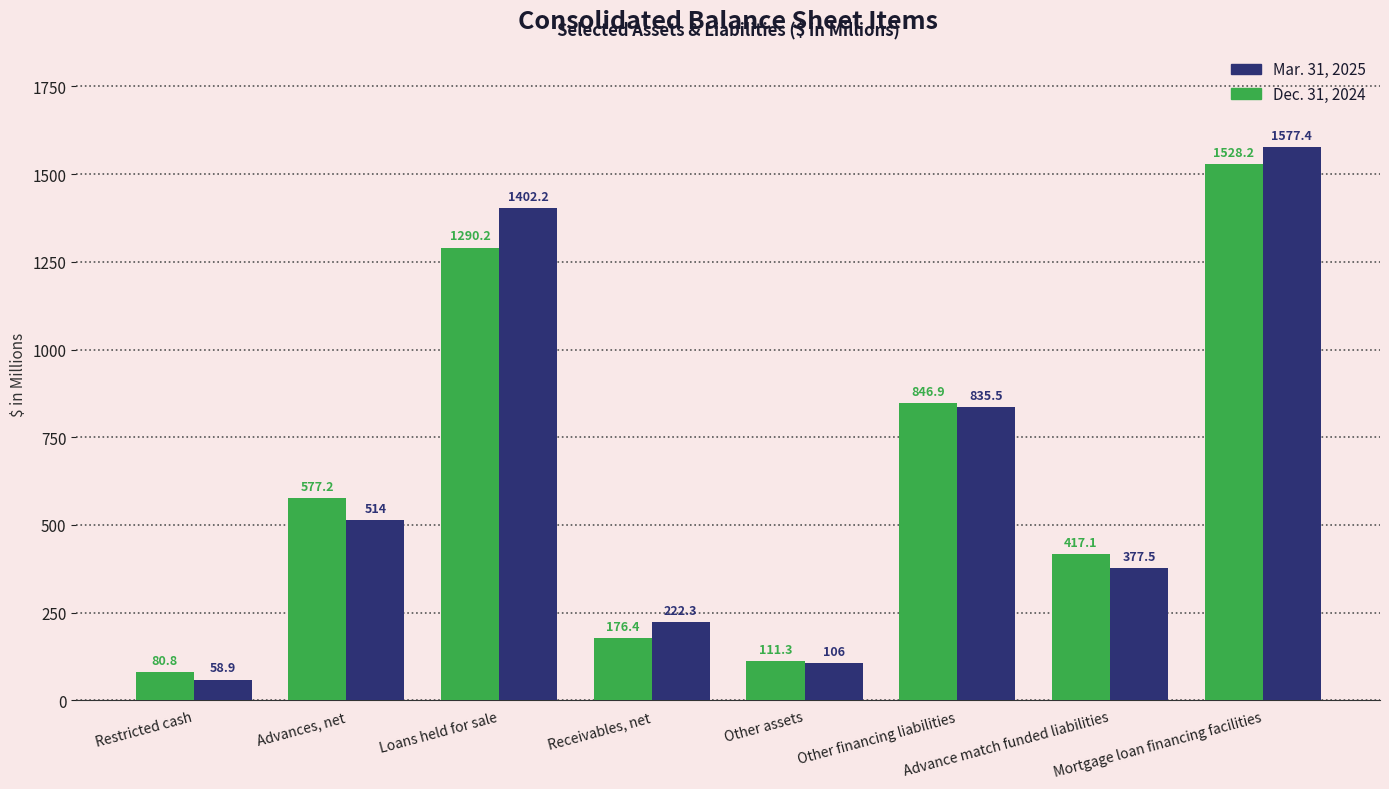

Are the bars horizontal?

No